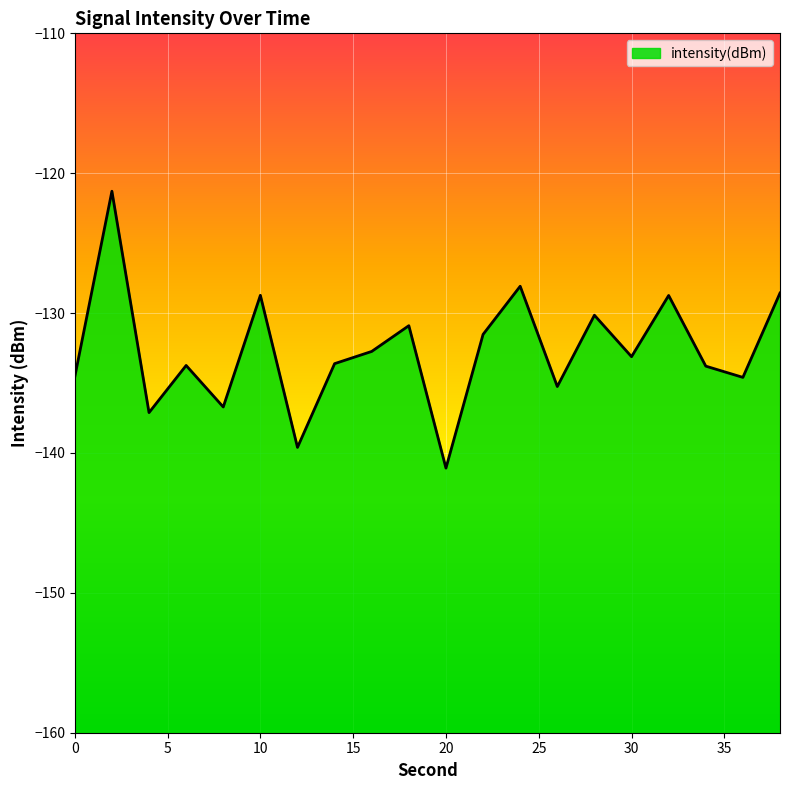

Rank the categories by value from highest to lowest.

2, 24, 38, 10, 32, 28, 18, 22, 16, 30, 14, 6, 34, 0, 36, 26, 8, 4, 12, 20